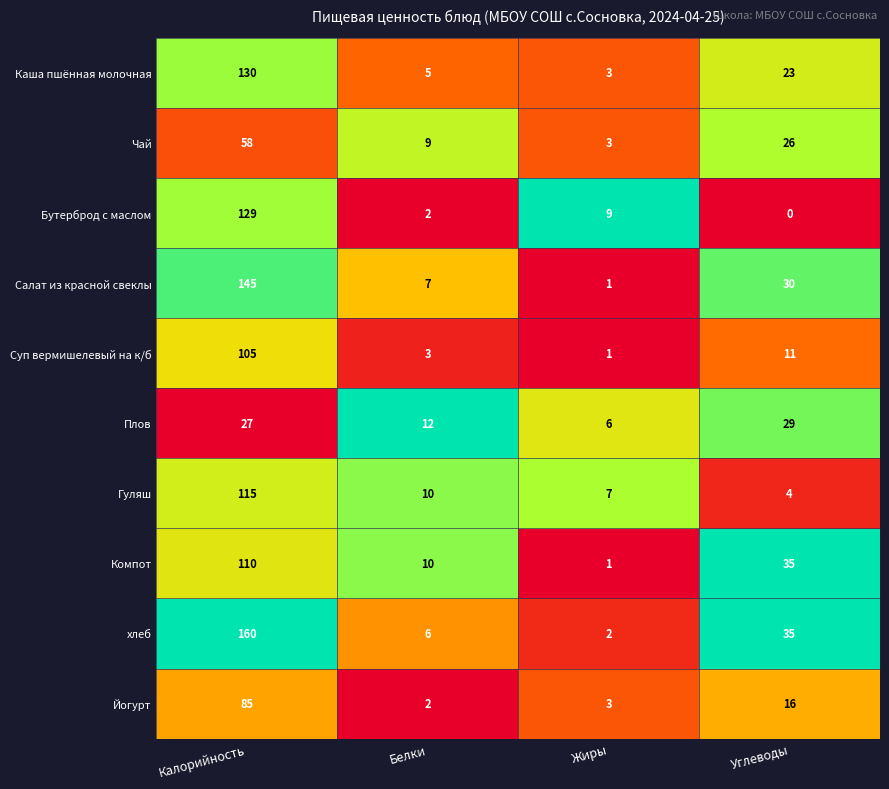

What is the sum of all Салат из красной свеклы values?

183